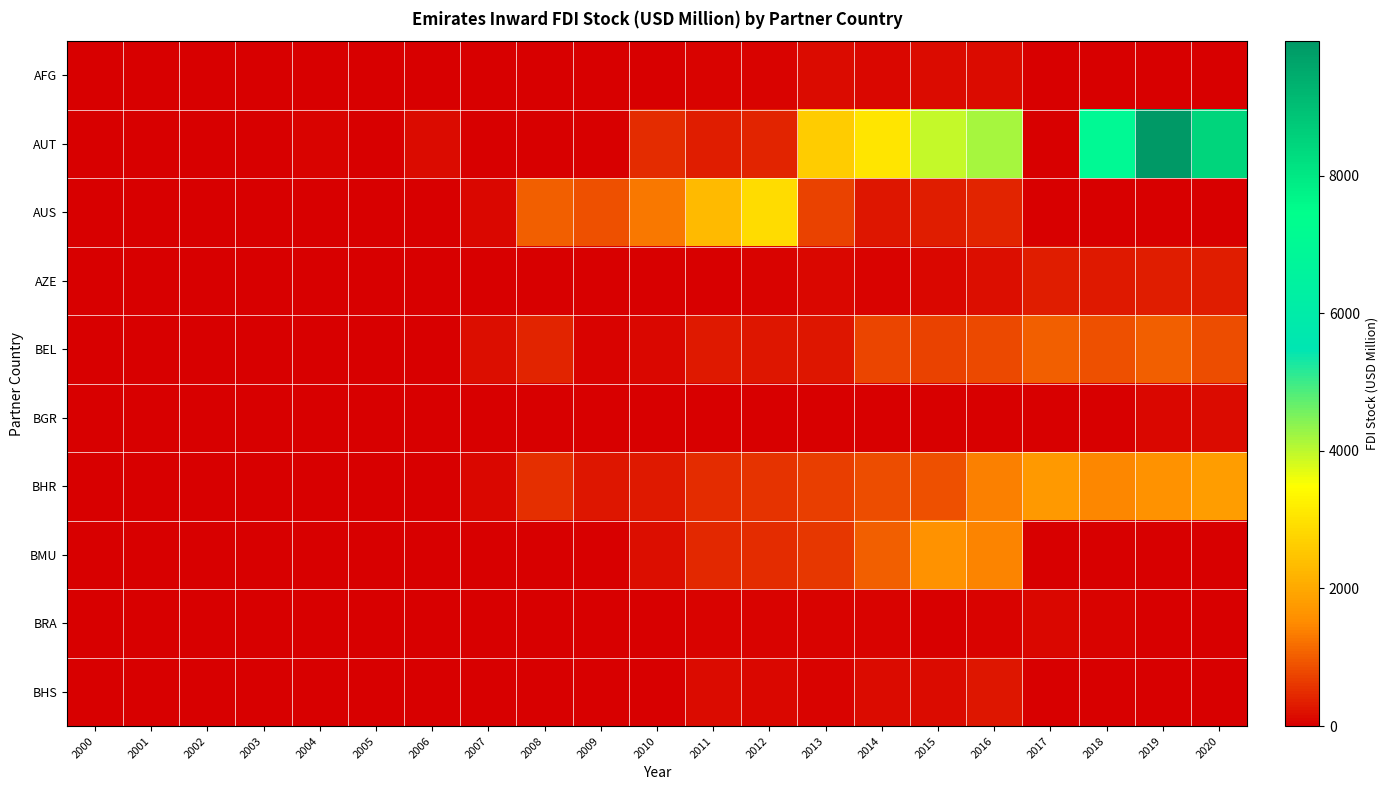

Rank the series by their maximum value, from highest to lowest.

AUT, AUS, BHR, BMU, BEL, AZE, BHS, AFG, BGR, BRA